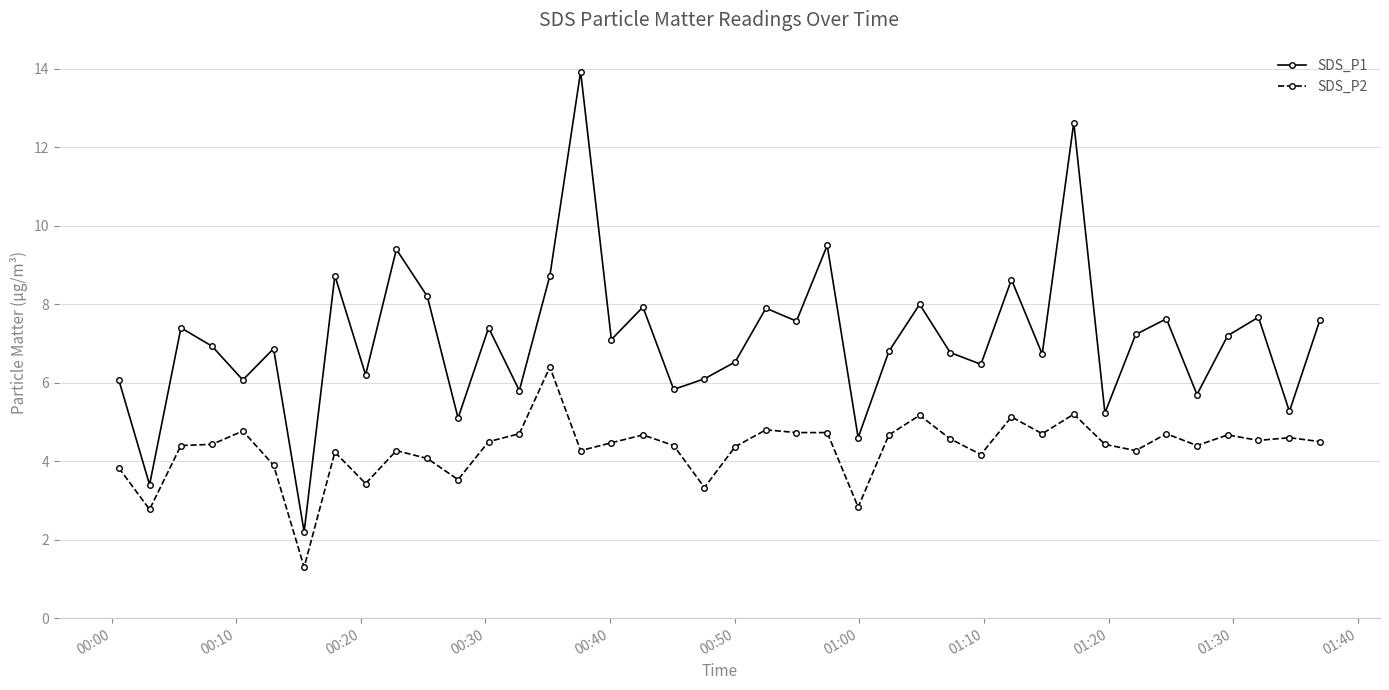

Which series has the widest spread of values?

SDS_P1